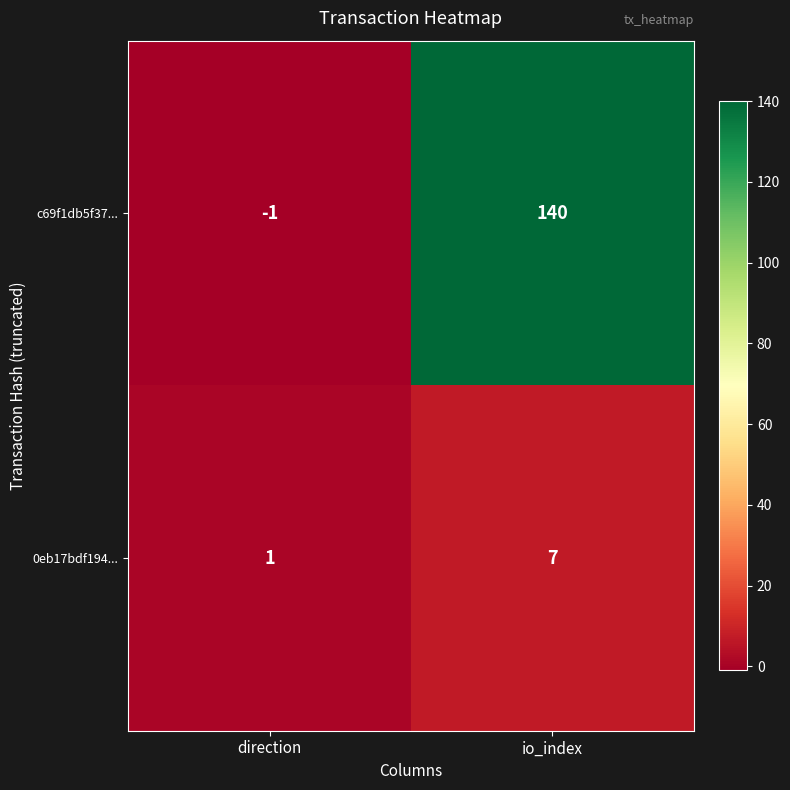

At which category is the sum across all series the highest?

io_index